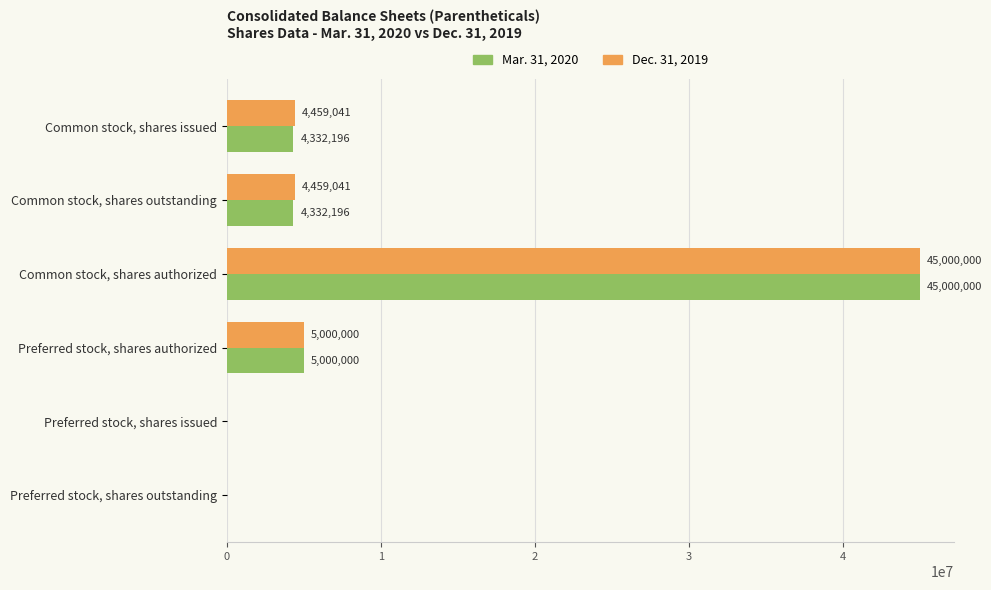

Which series changed the most between Common stock, shares issued and Preferred stock, shares outstanding?

Dec. 31, 2019